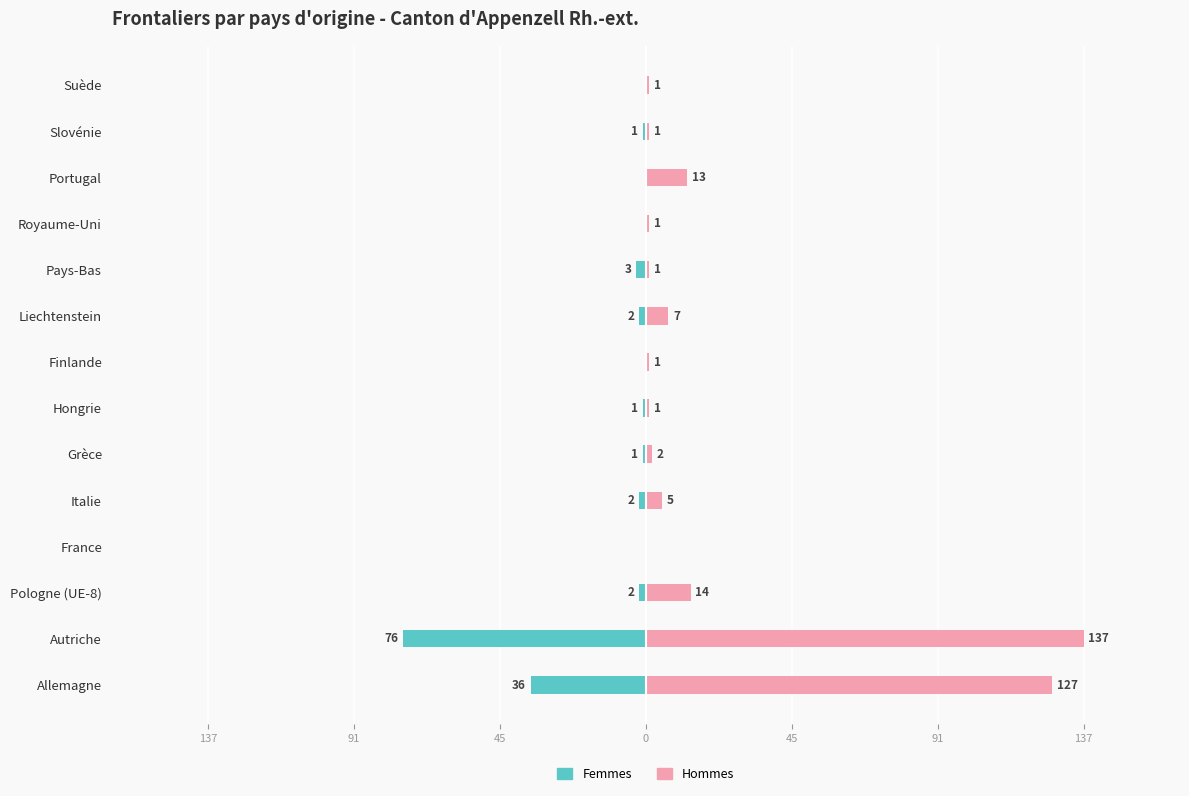

Rank the series by their average value, from highest to lowest.

Hommes, Femmes